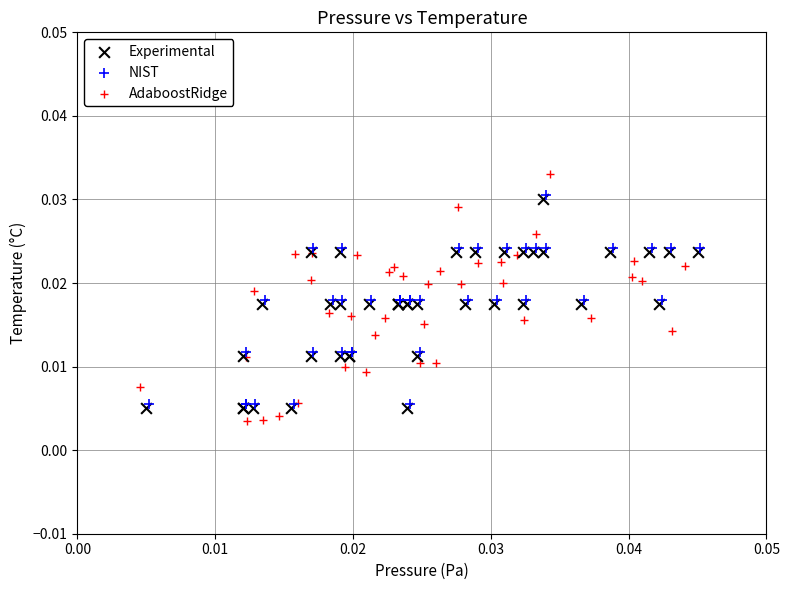

Which series has the widest spread of Y values?

AdaboostRidge